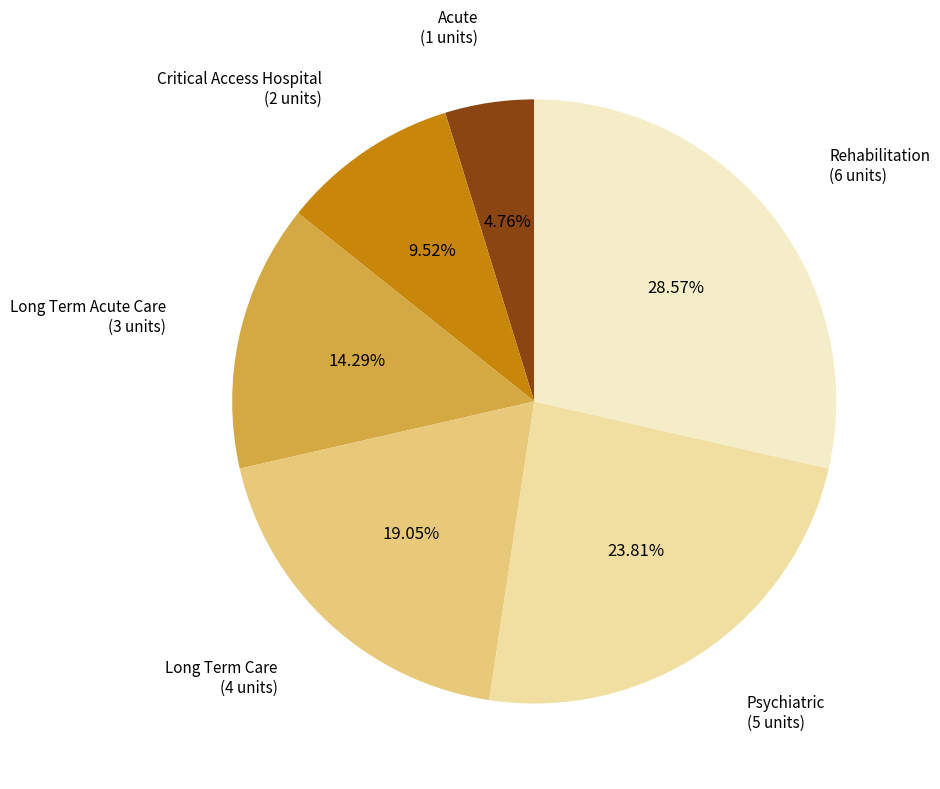

Is there any slice that represents more than half of the pie?

No